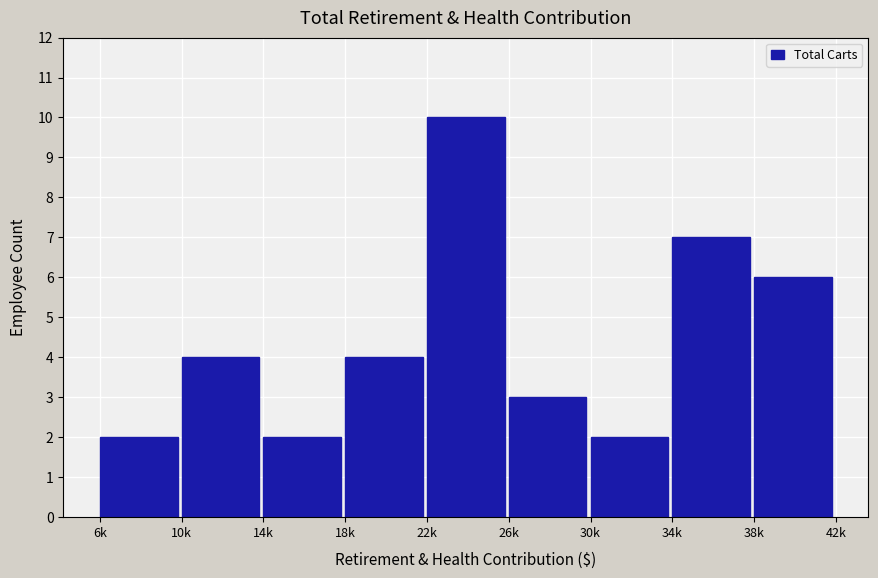

Reading left to right, list all the values displayed in this chart.

6k=2	10k=4	14k=2	18k=4	22k=10	26k=3	30k=2	34k=7	38k=6